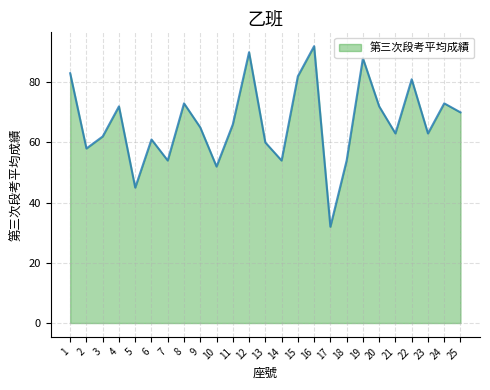

Is it true that the value at 3 is 62?

True